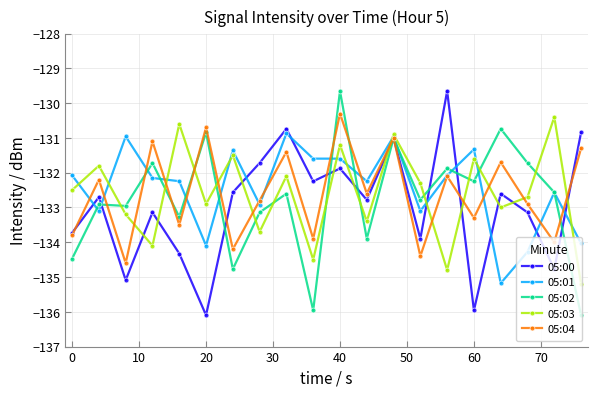

What is the average value of the 05:01 series?

-132.4